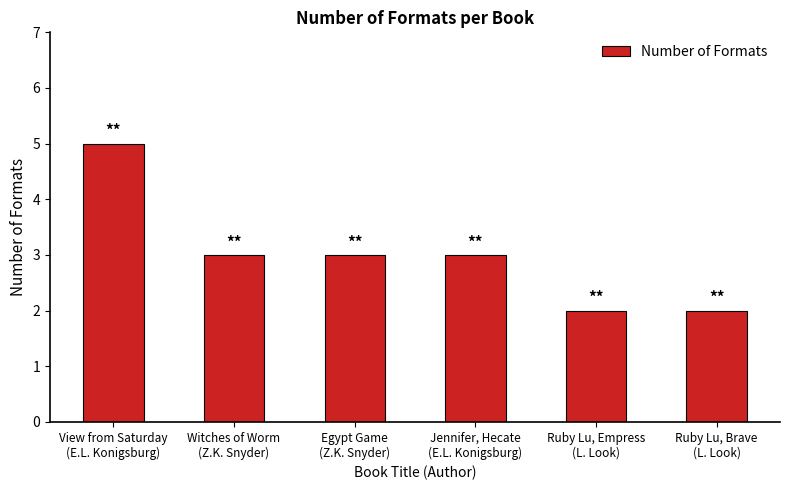

What is the change in value from View from Saturday
(E.L. Konigsburg) to Ruby Lu, Brave
(L. Look)?

-3